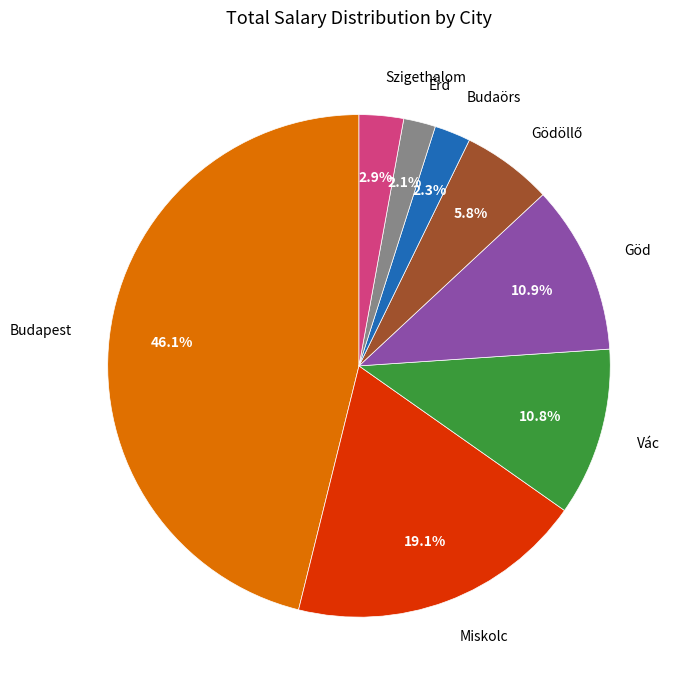

Does any single category account for the majority?

No